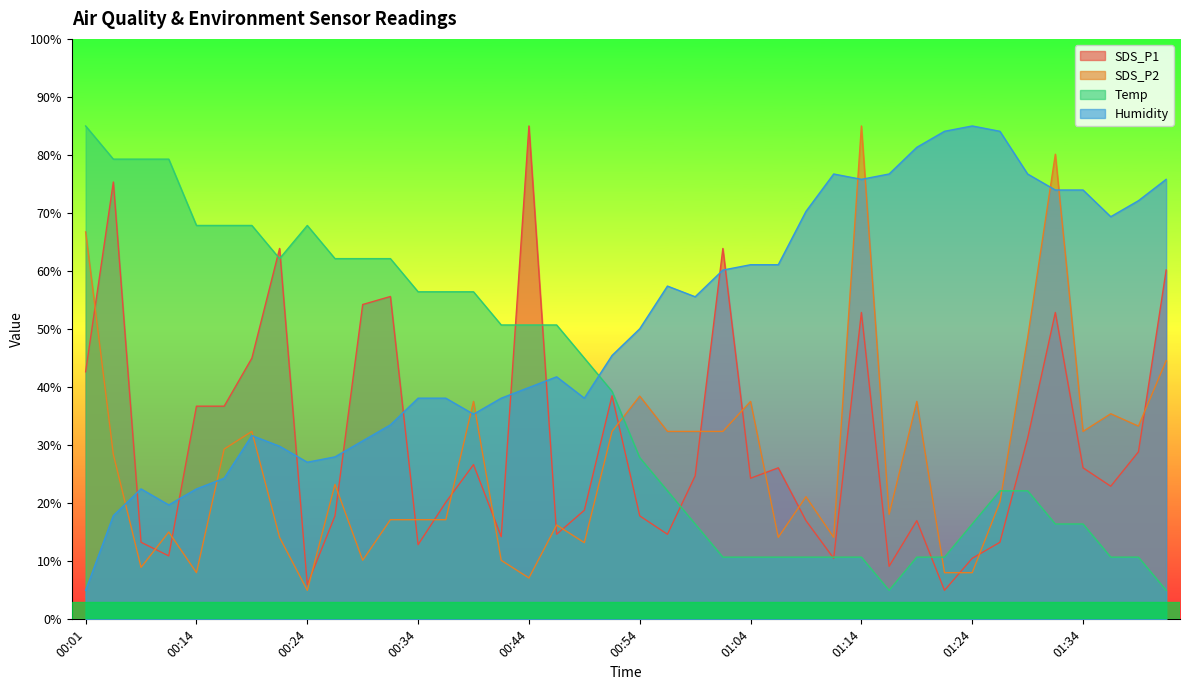

Reading right to left, transcribe all the data shown in this chart.

SDS_P1: 01:41=60.2	01:39=28.9	01:36=22.9	01:34=26.1	01:31=52.9	01:29=31.2	01:26=13.3	01:24=10.5	01:22=5.0	01:19=17.0	01:17=9.1	01:14=52.9	01:12=10.5	01:09=17.0	01:07=26.1	01:04=24.3	01:02=63.9	00:59=24.7	00:57=14.7	00:54=17.8	00:52=38.5	00:49=18.8	00:48=14.7	00:44=85.0	00:41=14.2	00:39=26.7	00:36=20.2	00:34=12.9	00:31=55.6	00:29=54.2	00:26=17.8	00:24=6.0	00:21=63.9	00:19=45.0	00:17=36.7	00:14=36.7	00:09=10.9	00:06=13.3	00:03=75.3	00:01=42.7
SDS_P2: 01:41=44.5	01:39=33.3	01:36=35.4	01:34=32.4	01:31=80.1	01:29=48.5	01:26=20.2	01:24=8.0	01:22=8.0	01:19=37.5	01:17=18.1	01:14=85.0	01:12=14.1	01:09=21.1	01:07=14.1	01:04=37.5	01:02=32.4	00:59=32.4	00:57=32.4	00:54=38.5	00:52=32.4	00:49=13.2	00:48=16.3	00:44=7.1	00:41=10.2	00:39=37.5	00:36=17.2	00:34=17.2	00:31=17.2	00:29=10.2	00:26=23.3	00:24=5.0	00:21=14.1	00:19=32.4	00:17=29.3	00:14=8.0	00:09=15.0	00:06=9.0	00:03=28.4	00:01=66.7
Temp: 01:41=5.0	01:39=10.7	01:36=10.7	01:34=16.4	01:31=16.4	01:29=22.1	01:26=22.1	01:24=16.4	01:22=10.7	01:19=10.7	01:17=5.0	01:14=10.7	01:12=10.7	01:09=10.7	01:07=10.7	01:04=10.7	01:02=10.7	00:59=16.4	00:57=22.1	00:54=27.9	00:52=39.3	00:49=45.0	00:48=50.7	00:44=50.7	00:41=50.7	00:39=56.4	00:36=56.4	00:34=56.4	00:31=62.1	00:29=62.1	00:26=62.1	00:24=67.9	00:21=62.1	00:19=67.9	00:17=67.9	00:14=67.9	00:09=79.3	00:06=79.3	00:03=79.3	00:01=85.0
Humidity: 01:41=75.8	01:39=72.1	01:36=69.4	01:34=74.0	01:31=74.0	01:29=76.7	01:26=84.1	01:24=85.0	01:22=84.1	01:19=81.3	01:17=76.7	01:14=75.8	01:12=76.7	01:09=70.3	01:07=61.1	01:04=61.1	01:02=60.2	00:59=55.6	00:57=57.4	00:54=50.1	00:52=45.5	00:49=38.1	00:48=41.8	00:44=39.9	00:41=38.1	00:39=35.3	00:36=38.1	00:34=38.1	00:31=33.5	00:29=30.7	00:26=28.0	00:24=27.1	00:21=29.8	00:19=31.7	00:17=24.3	00:14=22.5	00:09=19.7	00:06=22.5	00:03=17.9	00:01=5.0